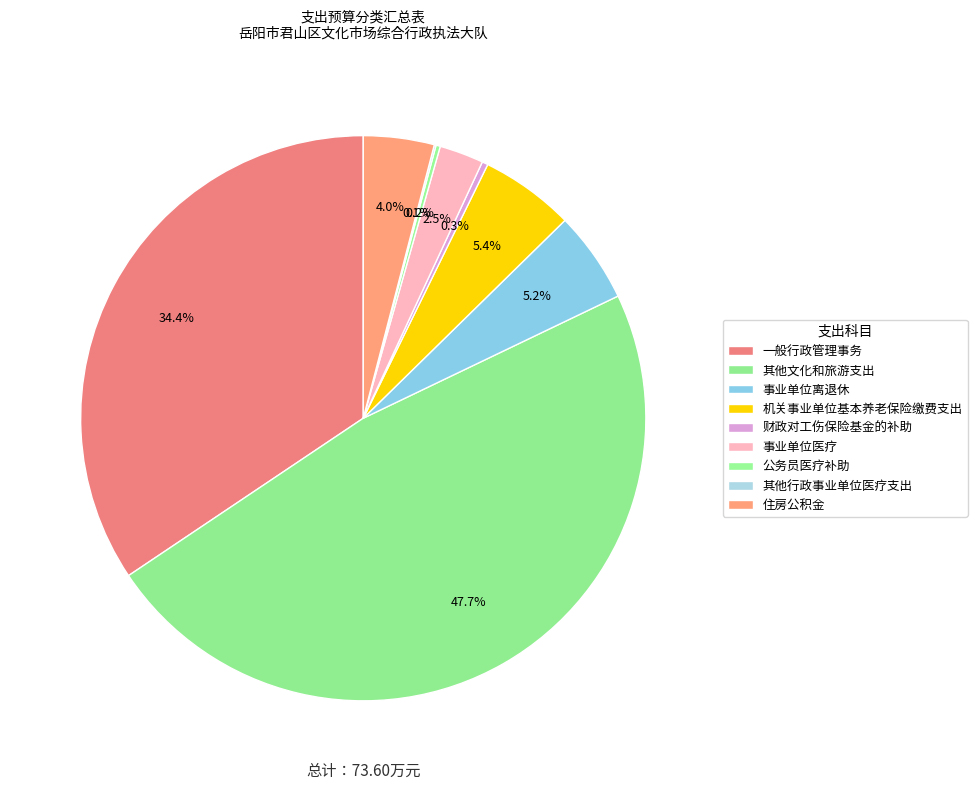

The 一般行政管理事务 slice represents 34% of the pie. True or false?

True